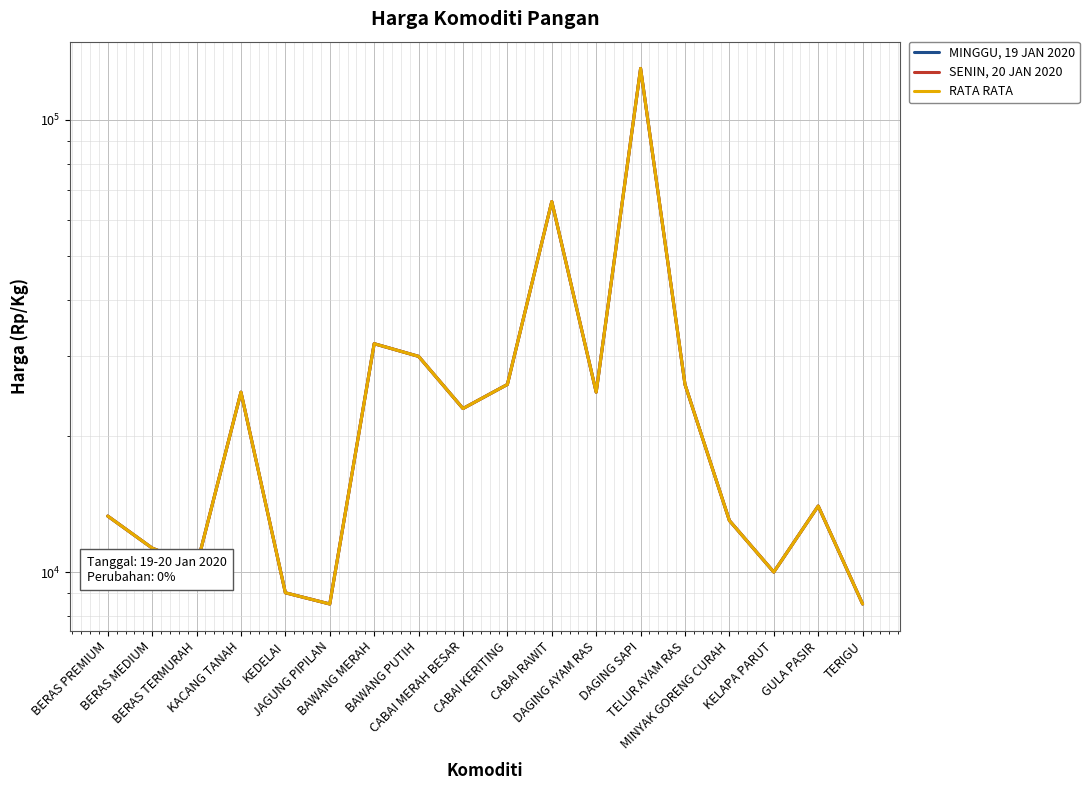

Which series has the largest range (max minus min)?

MINGGU, 19 JAN 2020